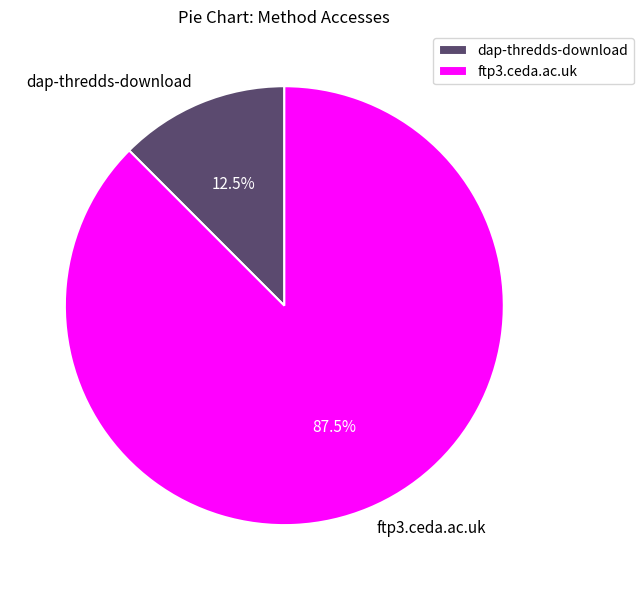

What is the majority slice?

ftp3.ceda.ac.uk